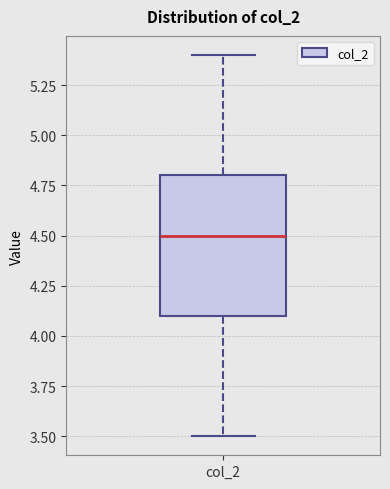

Read this box plot against the y-axis: the position of the median line, the range covered by the box, and the ends of both whiskers. The values are not printed on the chart, so give them approximately, as read against the axis.

median 4.5, box 4.1 to 4.8, whiskers 3.5 to 5.4